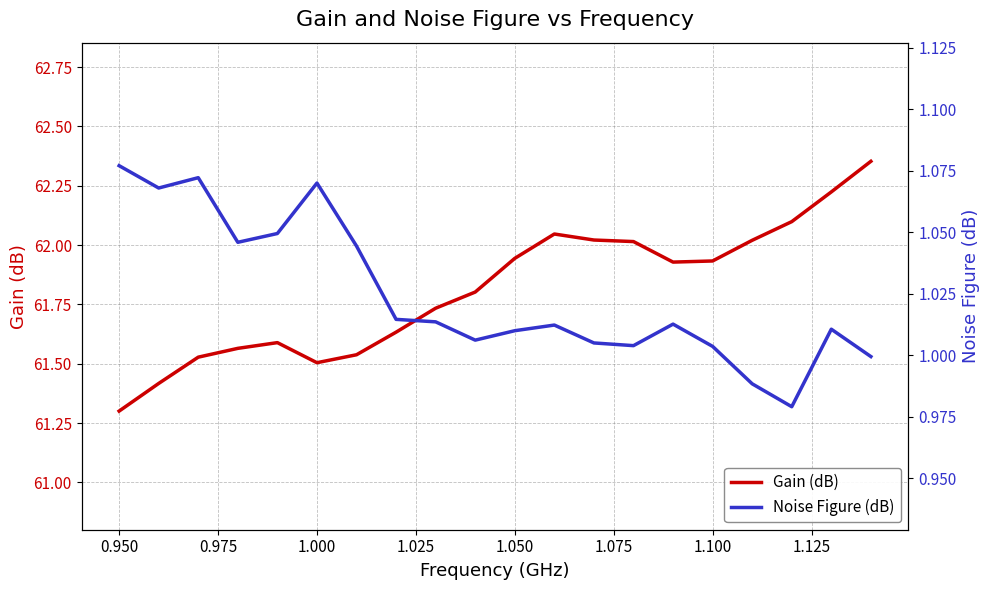

True or false: Noise Figure (dB) and Gain (dB) intersect in this chart.

False